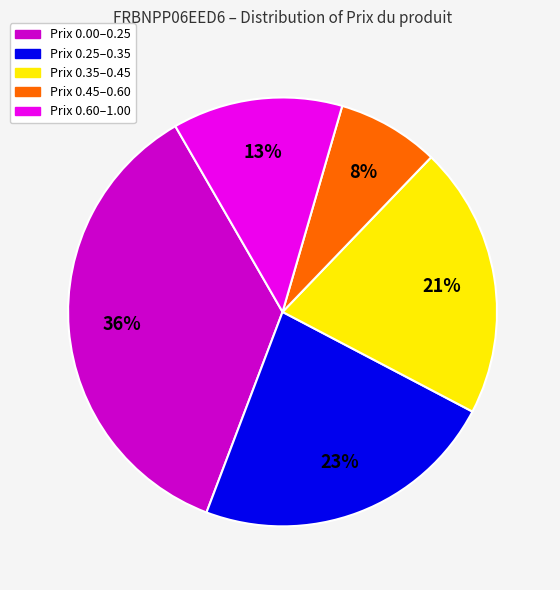

To the nearest percent, what is the difference between the largest and smallest slice percentages?

28%